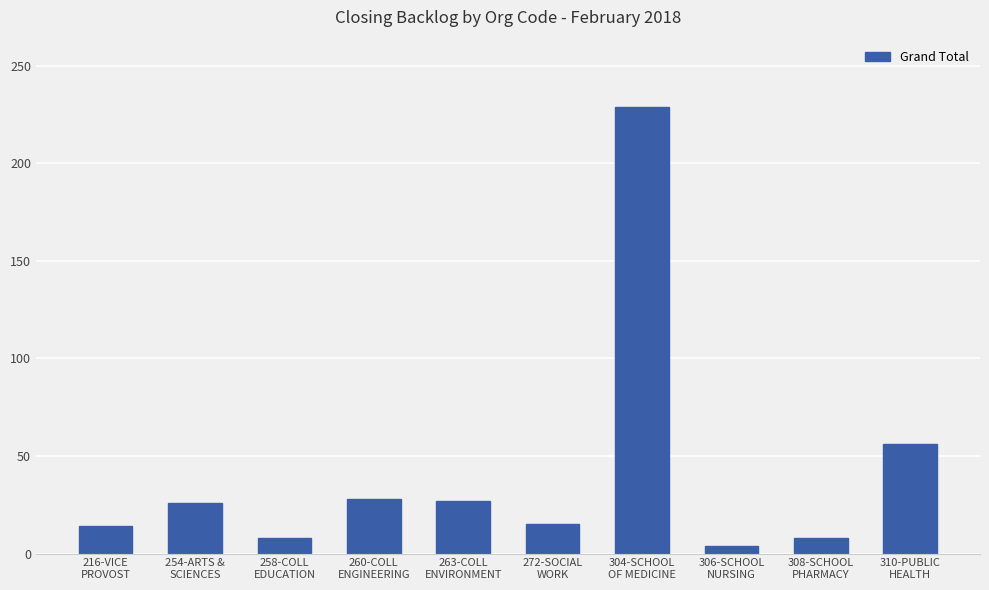

What is the greatest value displayed?

229